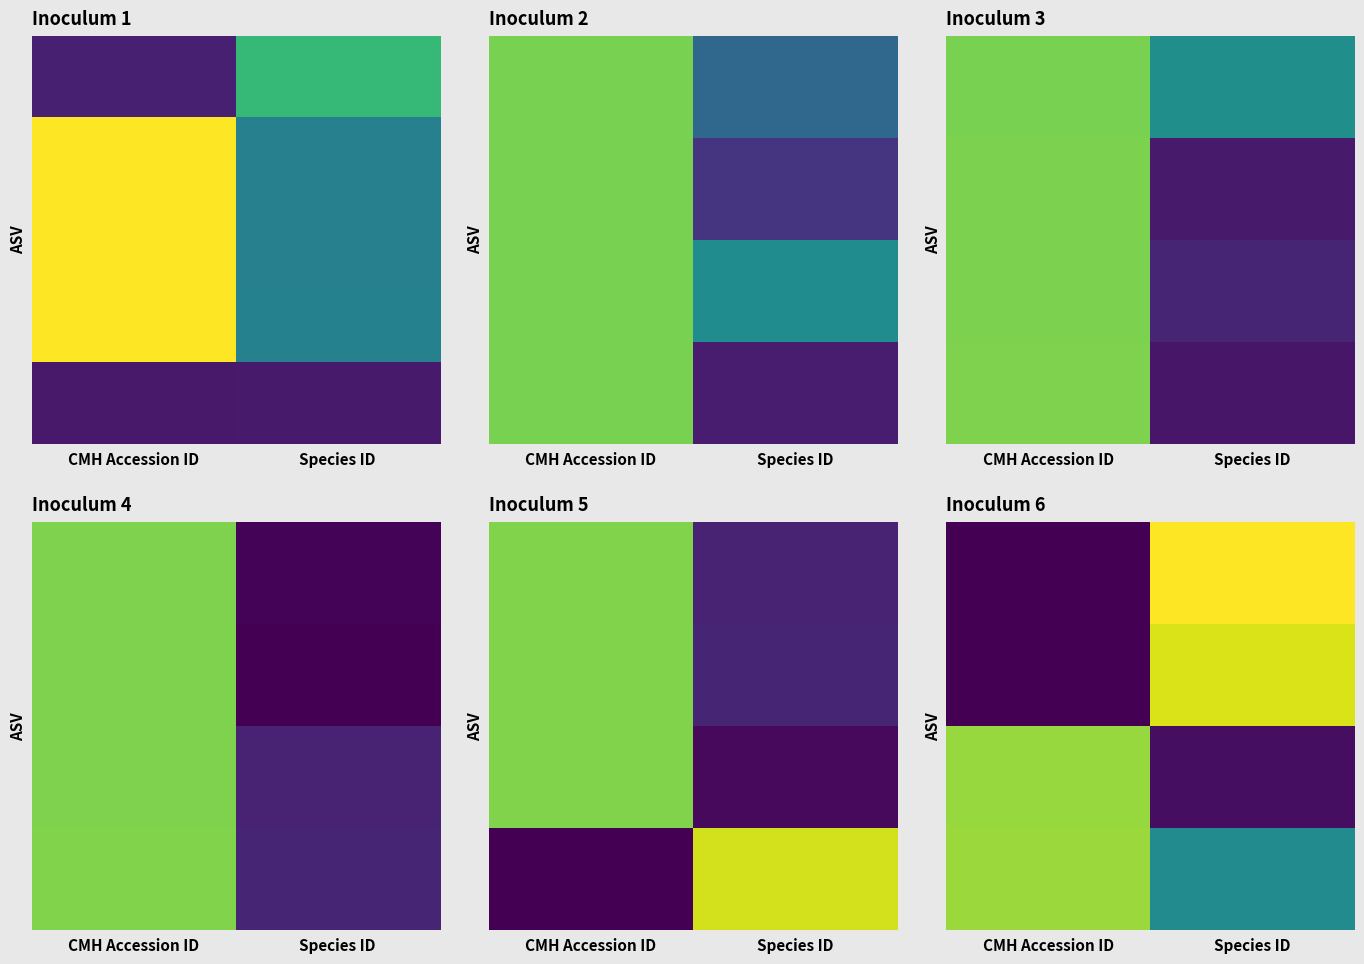

What is the total value across all series at CMH Accession ID?

1.8